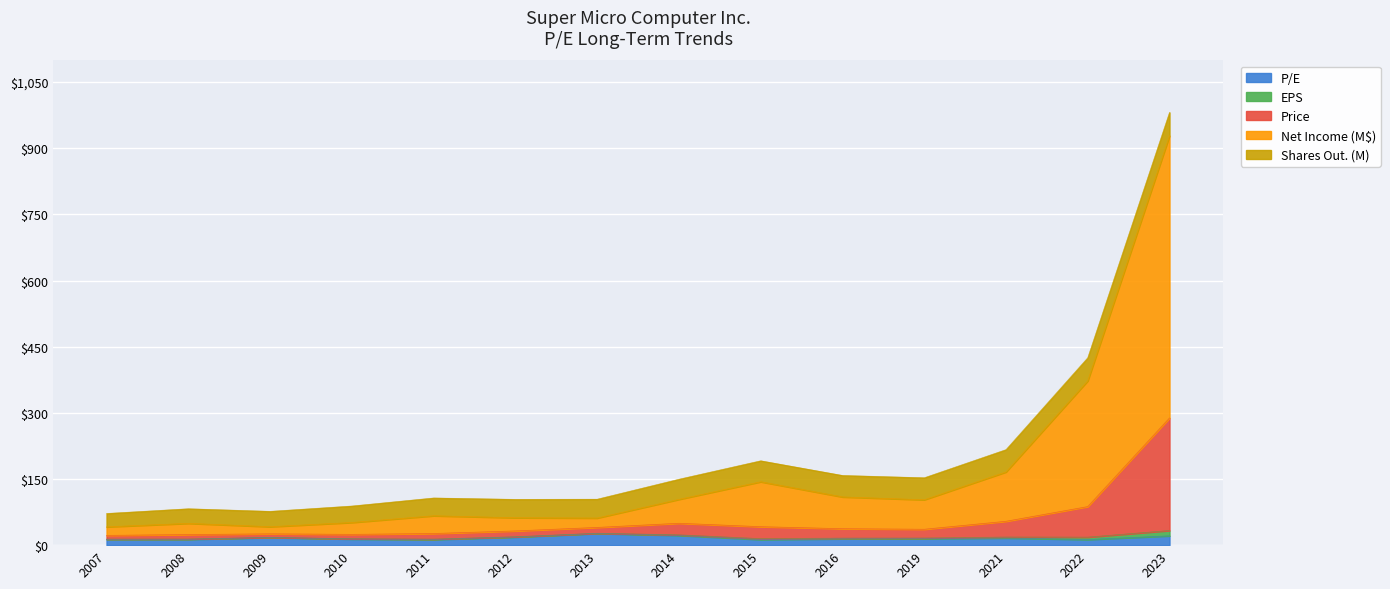

At which category is the sum across all series the highest?

2023